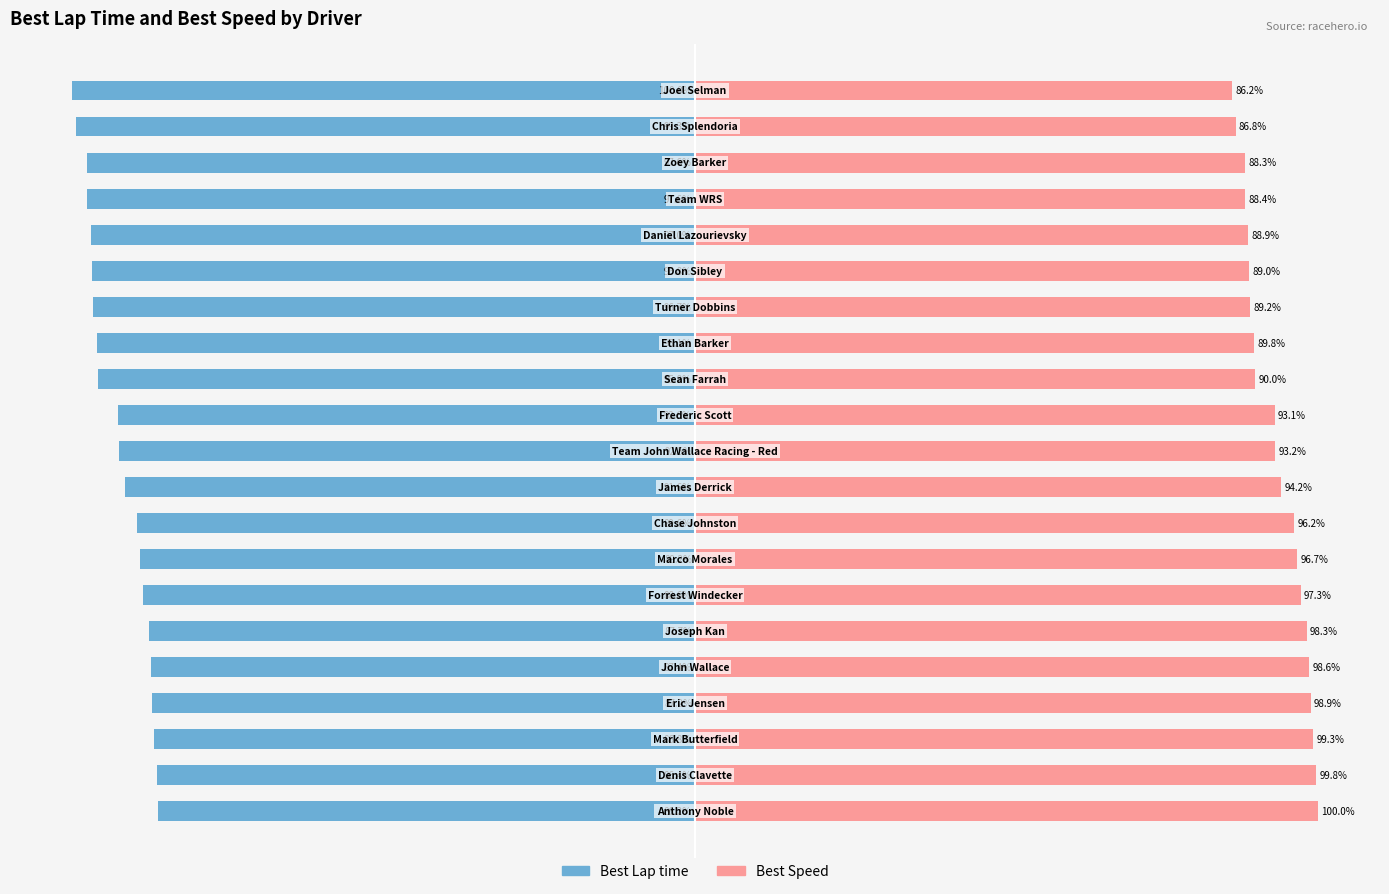

What is the difference between the highest and lowest values at −75?

186.1